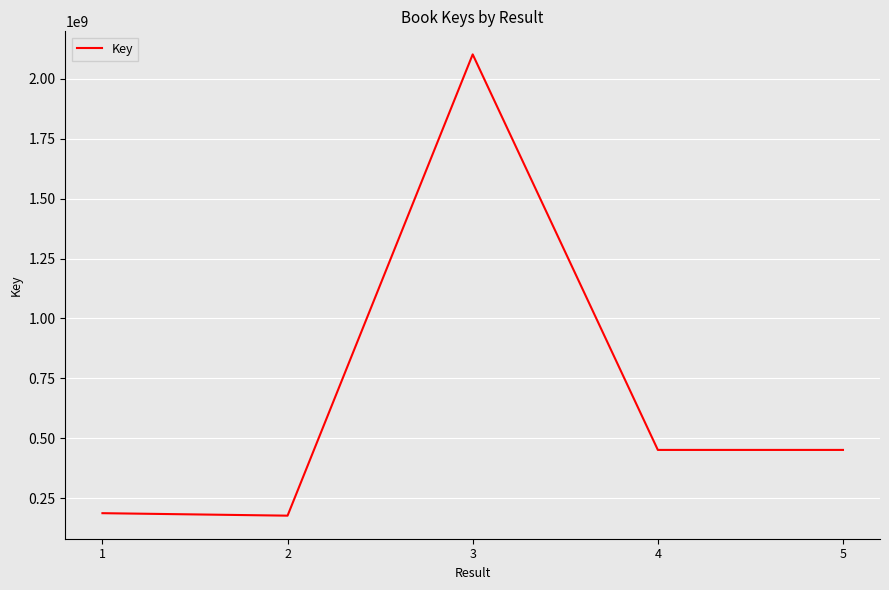

Approximately how many times larger is the value at 5 compared to 3?

0.2